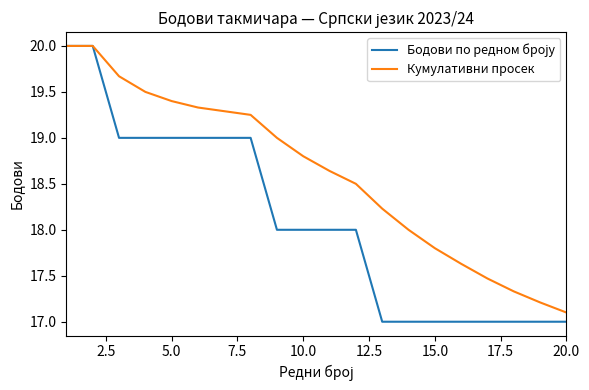

What is the maximum value for Кумулативни просек?

20.0